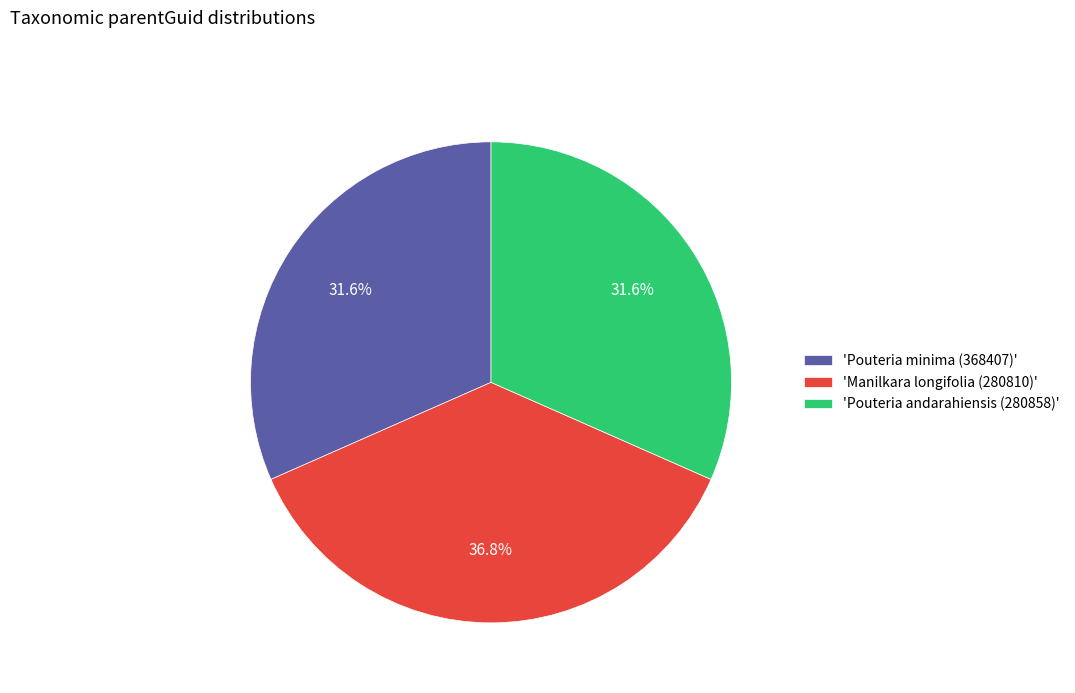

What percentage do 'Pouteria minima (368407)' and 'Pouteria andarahiensis (280858)' together represent?

63.2%